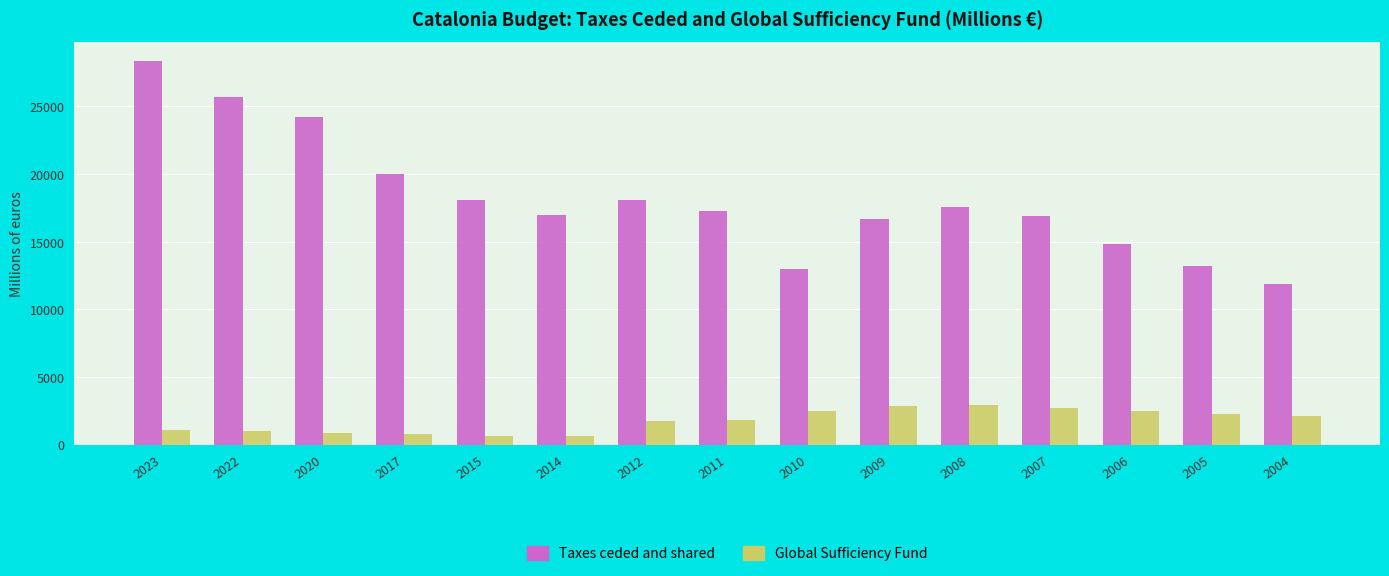

What is the minimum value for Taxes ceded and shared?

11862.8